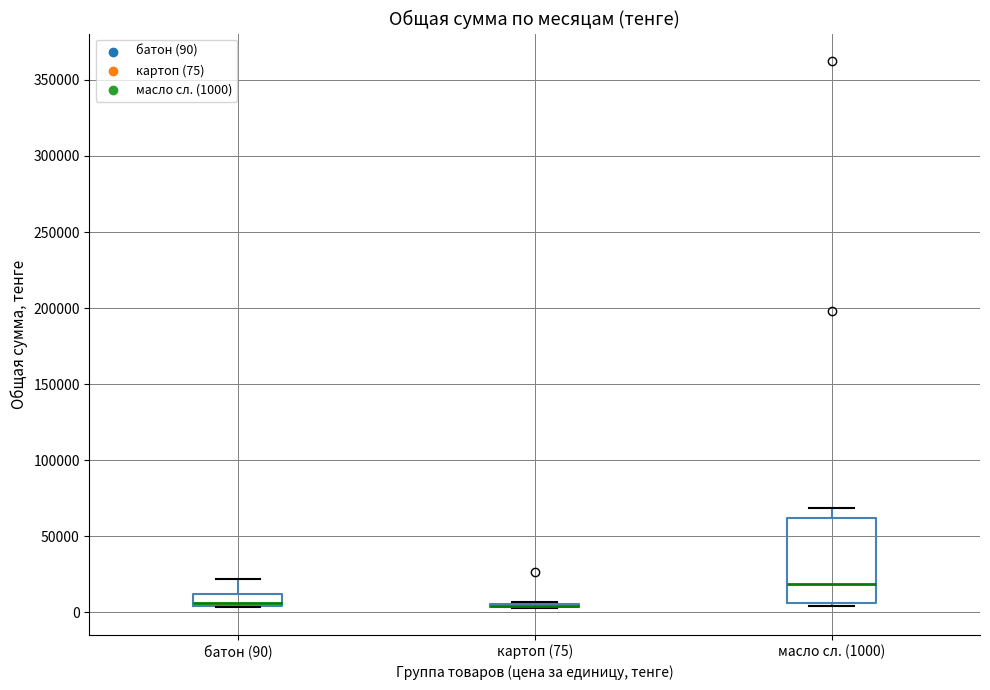

Reading left to right, read every box against the y-axis: the position of its median line, the range the box covers, and the ends of its whiskers. The values are not printed on the chart, so give them approximately, as read against the axis.

батон (90): median 5000 (just above the box's lower edge), box 5000 to 10000, whiskers 5000 to 20000
картоп (75): box collapsed to a line at 5000, whiskers 5000 to 5000
масло сл. (1000): median 20000, box 5000 to 60000, whiskers 5000 (just below the box's lower edge) to 70000